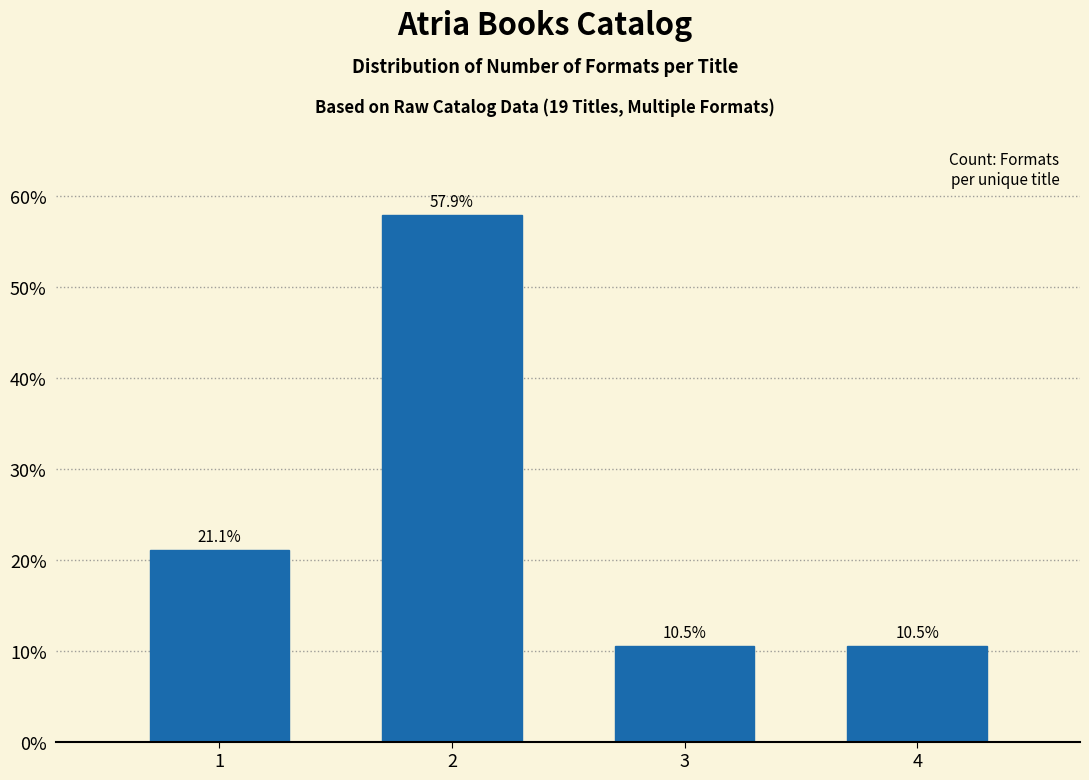

Reading left to right, what are all the values shown in this chart?

1=21.1	2=57.9	3=10.5	4=10.5